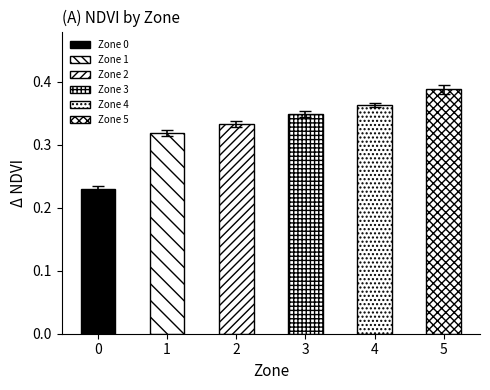

True or false: Std NDVI has a value of 0.0 at 4.

False